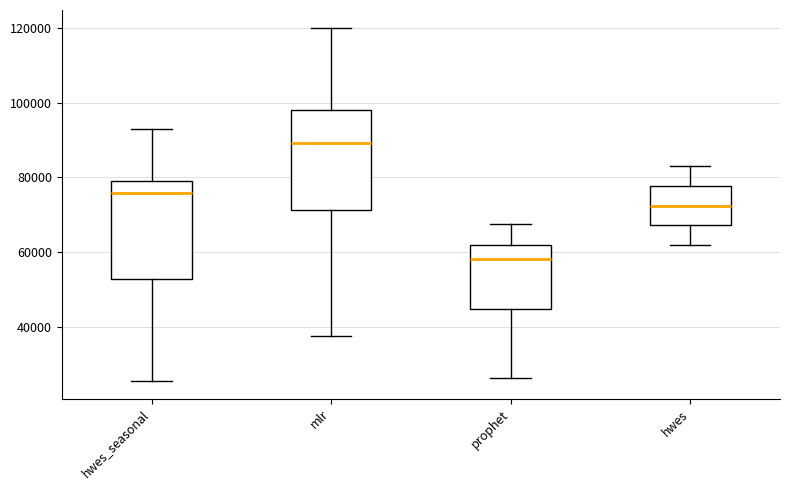

Reading left to right, transcribe this box plot: for each box, give where its median line is, the range the box spans, and where its two whiskers end, as read against the y-axis. The values are not printed on the chart, so give them approximately, as read against the axis.

hwes_seasonal: median 76000, box 52000 to 78000, whiskers 26000 to 92000
mlr: median 90000, box 72000 to 98000, whiskers 38000 to 120000
prophet: median 58000, box 44000 to 62000, whiskers 26000 to 68000
hwes: median 72000, box 68000 to 78000, whiskers 62000 to 82000